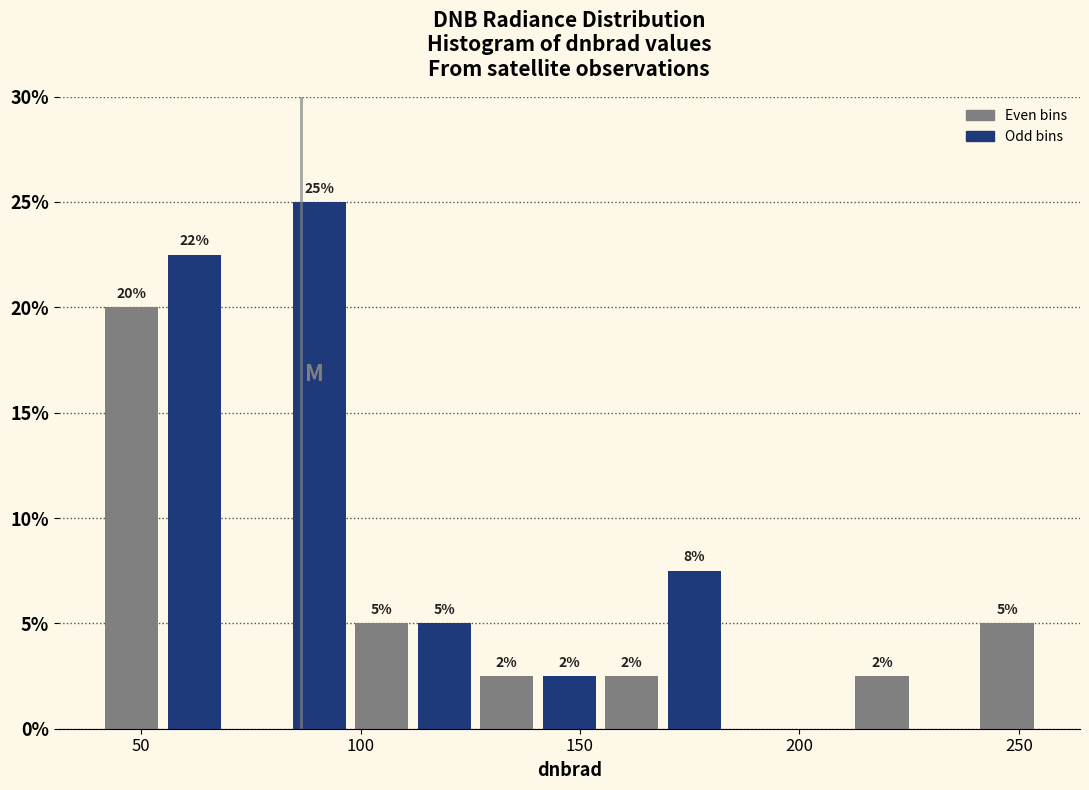

Around what value on the x-axis is the tallest bar? Give the approximate position of its centre, as read against the axis.

90